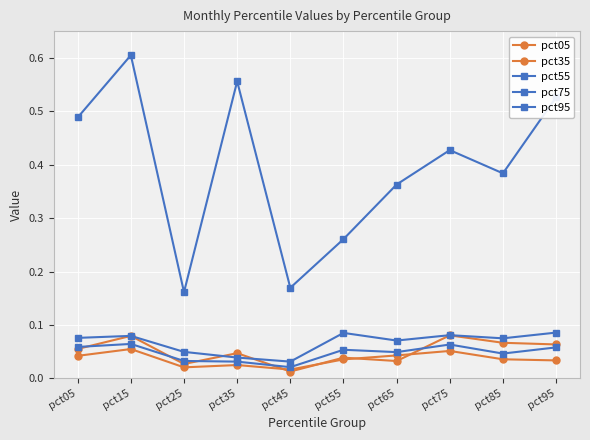

Reading right to left, what are all the values shown in this chart?

pct05: 0.1	0.1	0.1	0.0	0.0	0.0	0.0	0.0	0.1	0.1
pct35: 0.0	0.0	0.1	0.0	0.0	0.0	0.0	0.0	0.1	0.0
pct55: 0.1	0.0	0.1	0.0	0.1	0.0	0.0	0.0	0.1	0.1
pct75: 0.1	0.1	0.1	0.1	0.1	0.0	0.0	0.0	0.1	0.1
pct95: 0.5	0.4	0.4	0.4	0.3	0.2	0.6	0.2	0.6	0.5